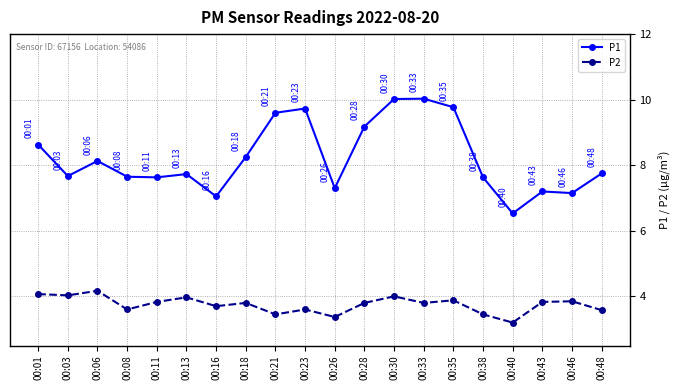

Which series changed the most between 00:11 and 00:23?

P1